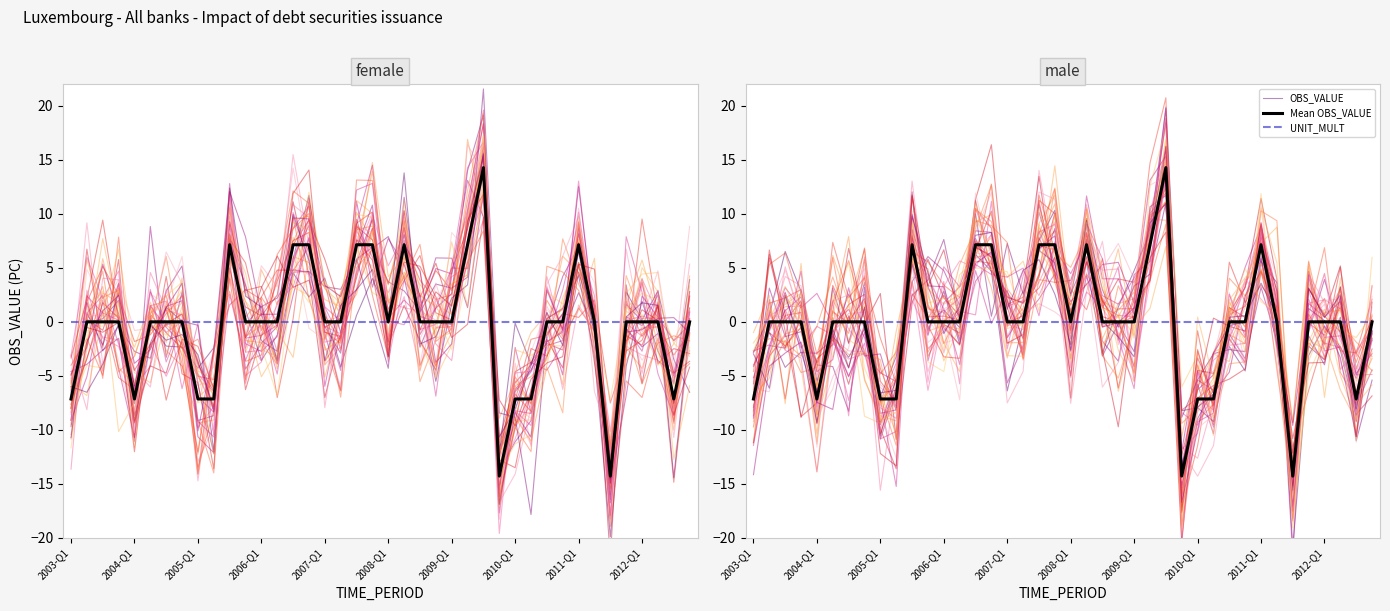

How many data points in Mean OBS_VALUE are less than 0?

9